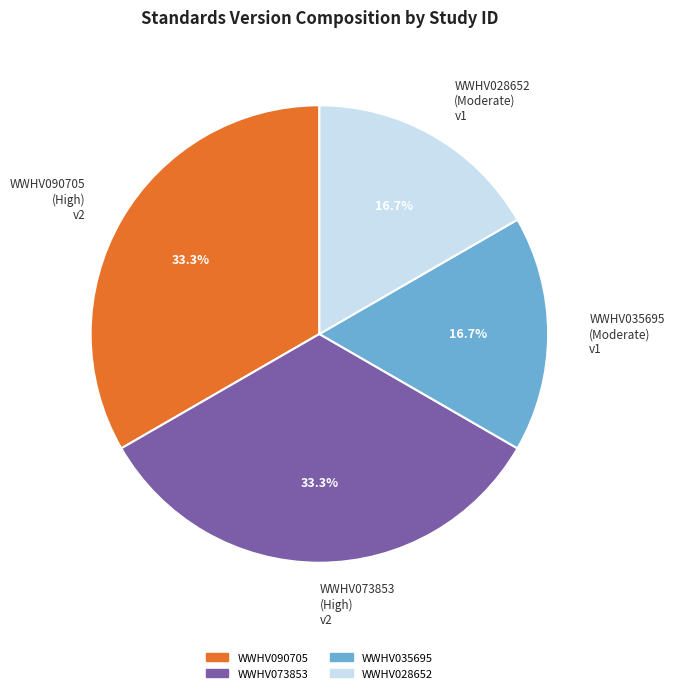

To the nearest percent, what percentage of the pie is WWHV090705?

33%